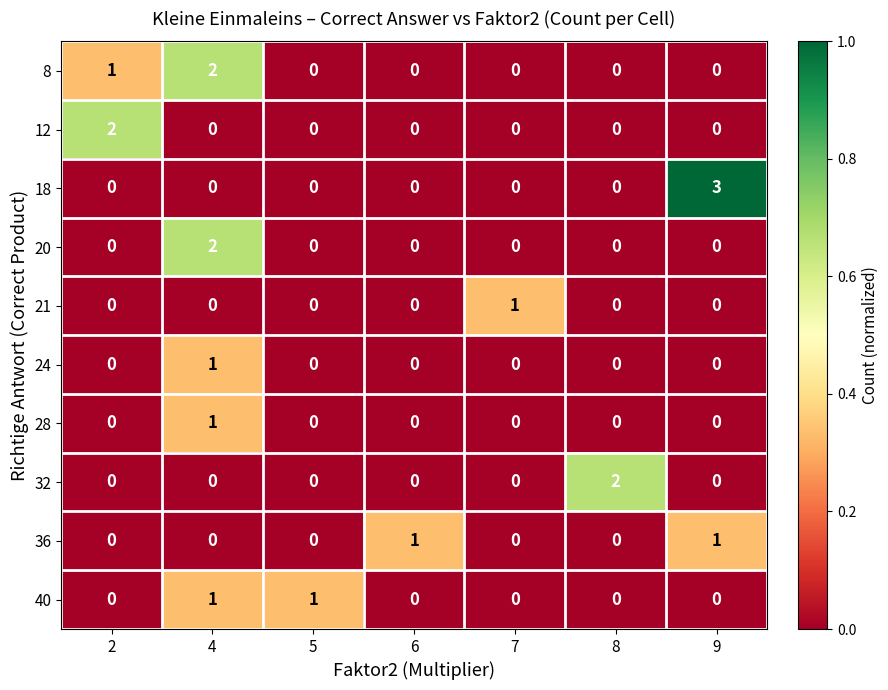

Which label corresponds to the largest value in the chart?

9